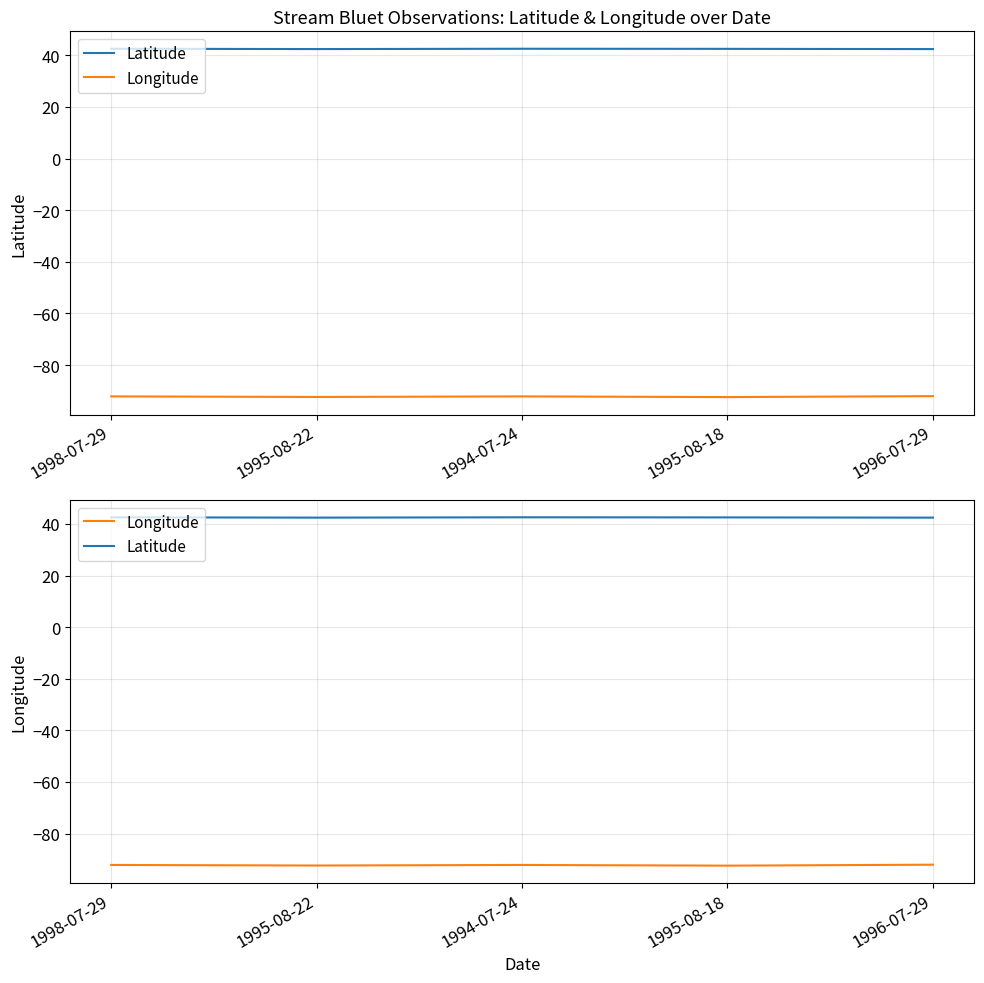

What is the maximum value shown in the chart?

42.6